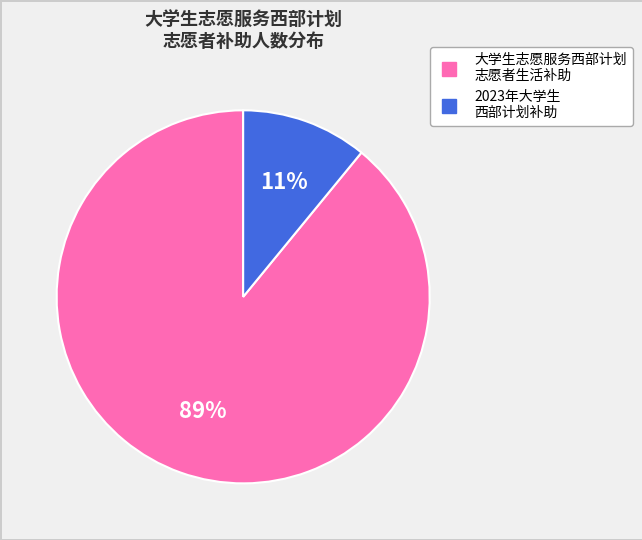

How many slices are in this pie chart?

2